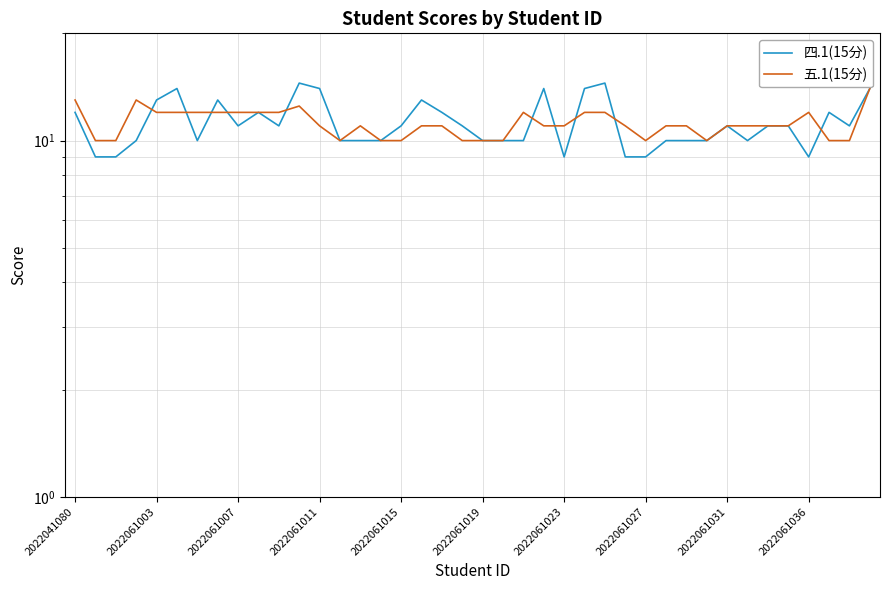

Which series has the largest range (max minus min)?

四.1(15分)